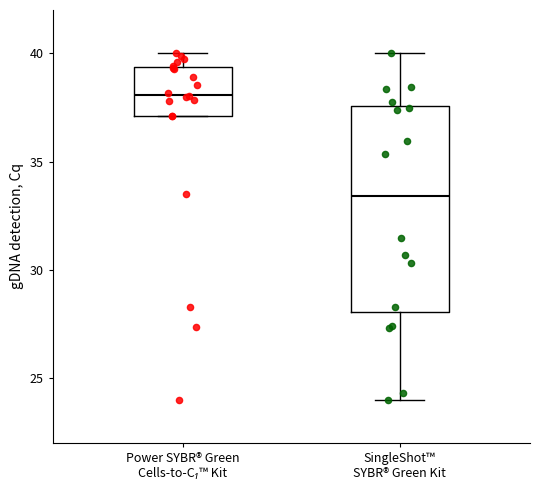

Where is the upper edge of the box for Power SYBR® Green Cells-to-C₁™ Kit on the y-axis? The values are not printed on the chart, so give them approximately, as read against the axis.

39.5